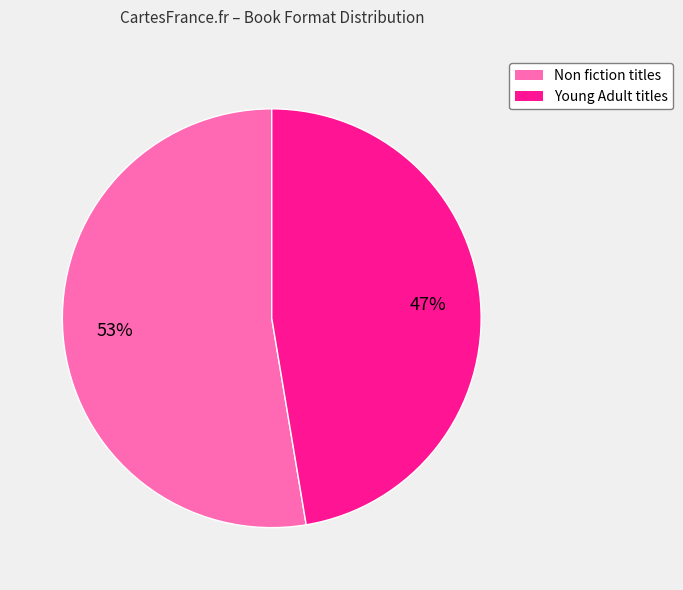

Is there a majority slice in this chart?

Yes